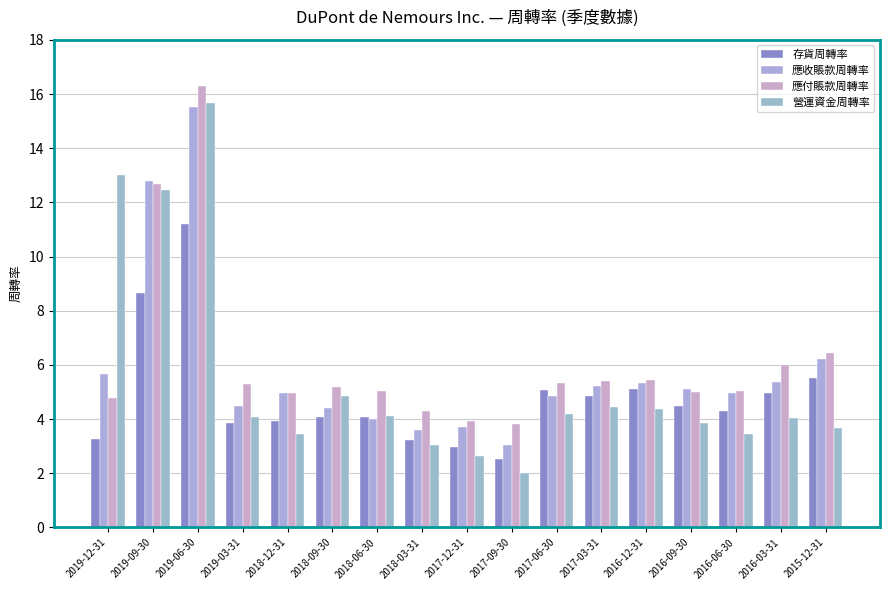

What is the minimum value for 存貨周轉率?

2.5